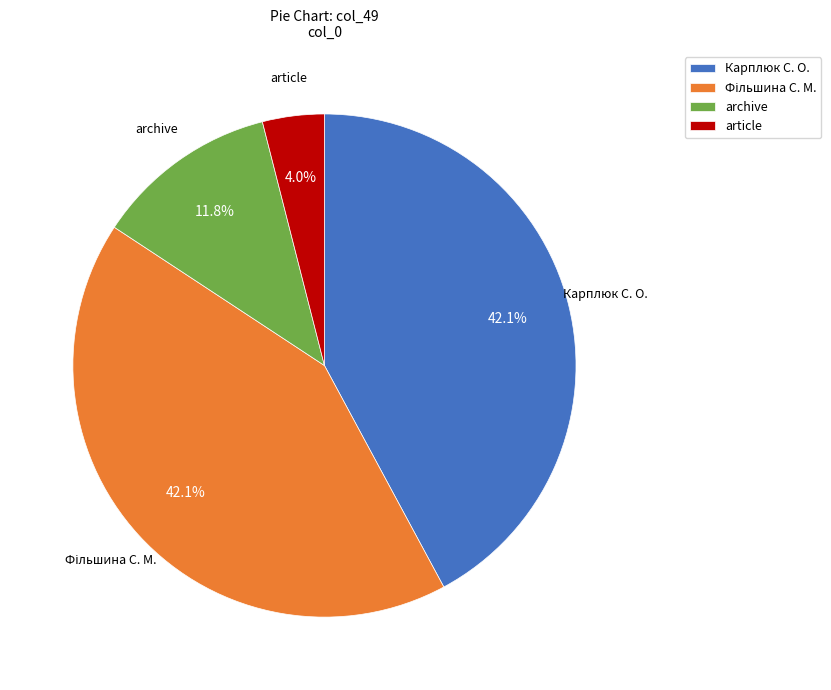

To the nearest percent, what is the average slice percentage?

25%